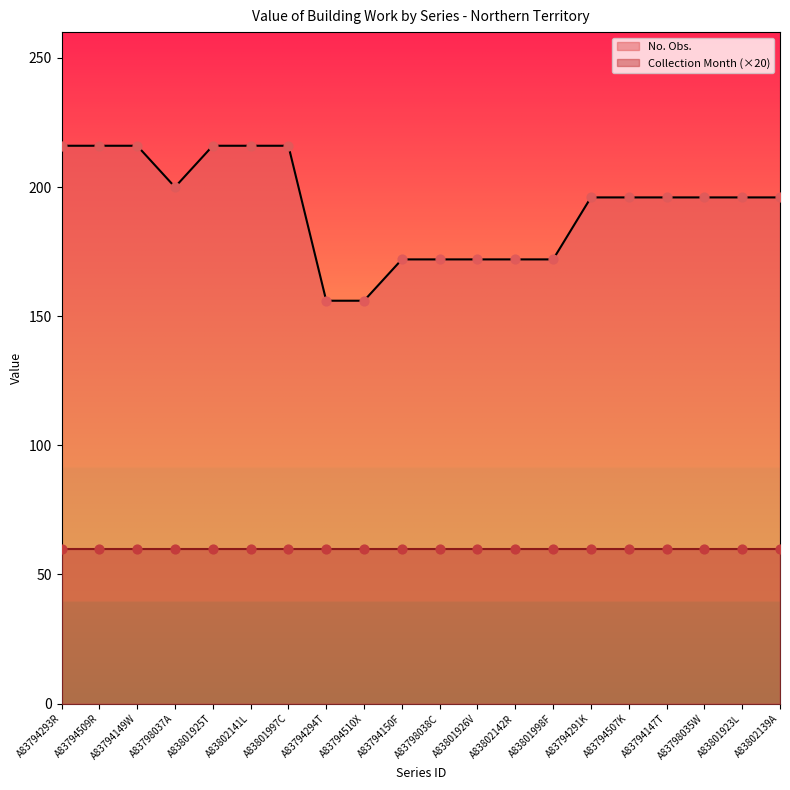

What is the change in value from A83794149W to A83798035W?

-20